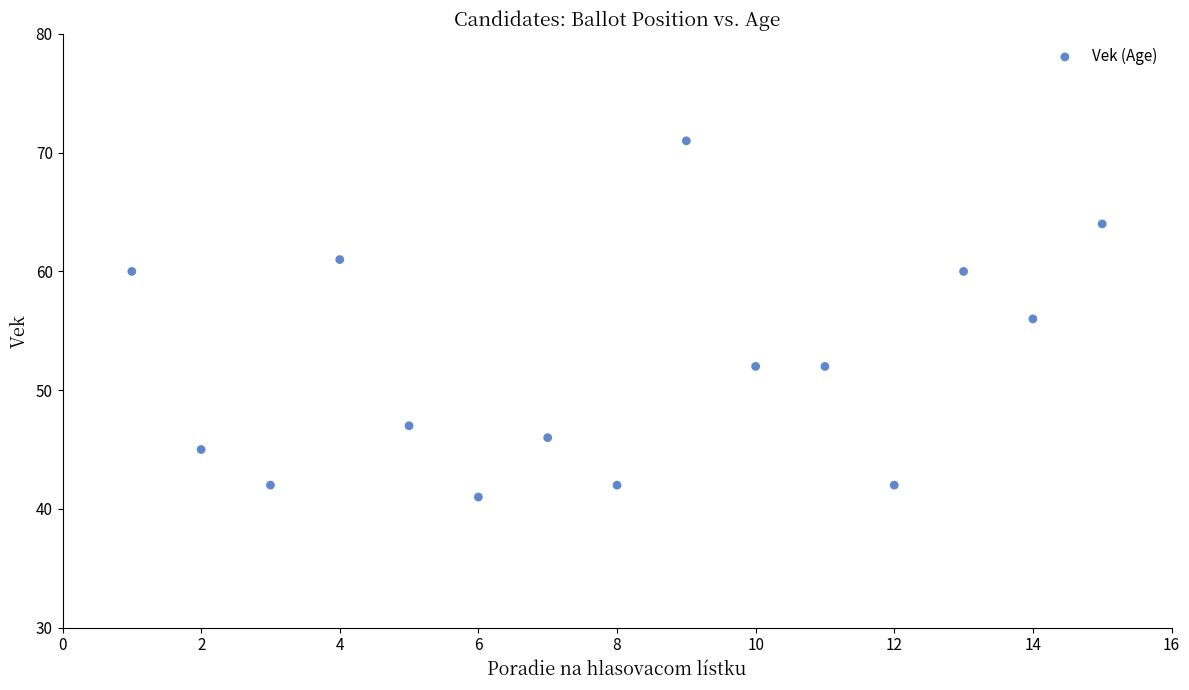

What is the range of Y values (max minus min)?

30